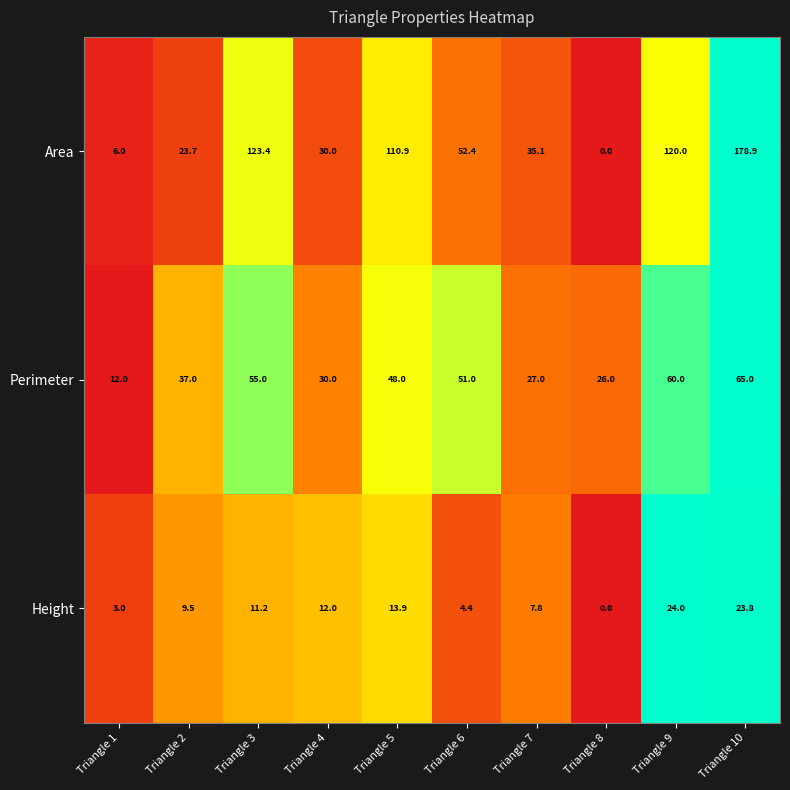

What is the difference between the maximum and minimum values in the Height series?

24.0